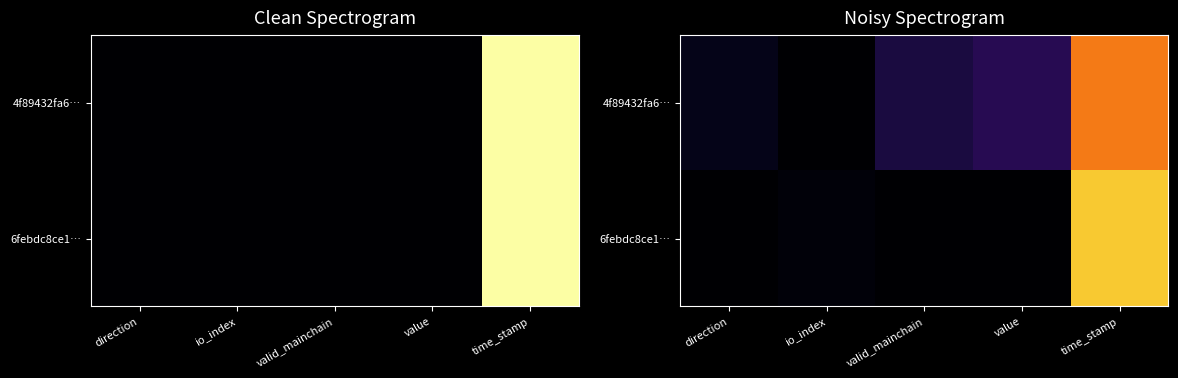

Rank the series by their maximum value, from lowest to highest.

4f89432fa6…, 6febdc8ce1…